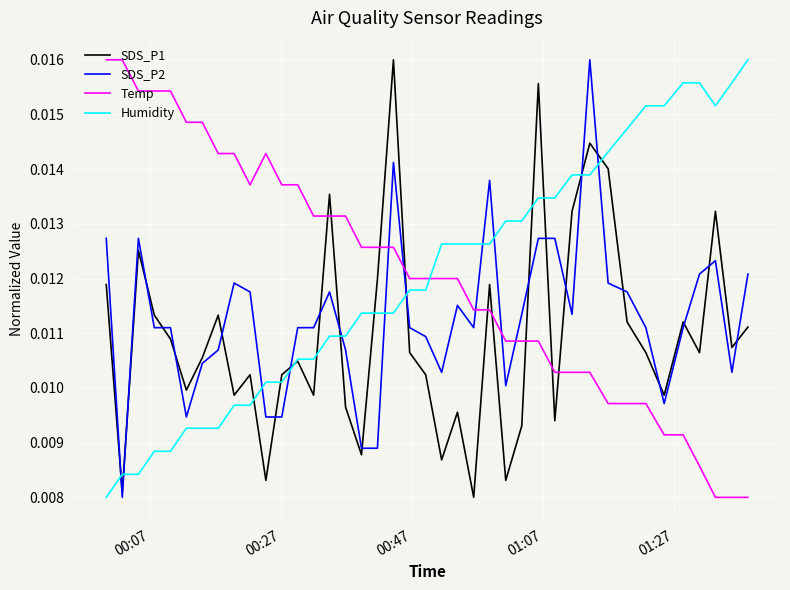

How many times do Temp and SDS_P2 cross each other?

5